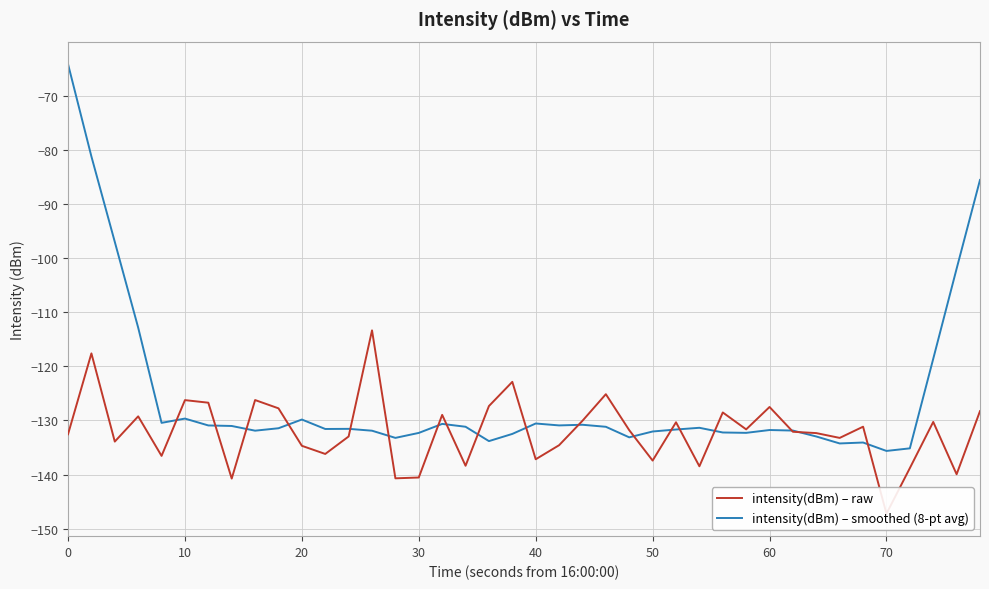

What is the lowest value of the intensity(dBm) – smoothed (8-pt avg) series?

-135.6